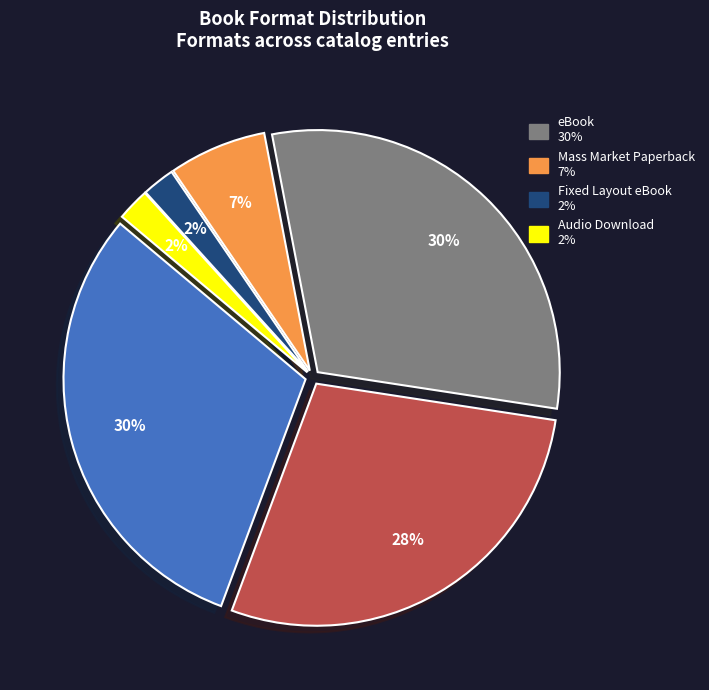

To the nearest percent, what is the difference between the largest and smallest slice percentages?

28%